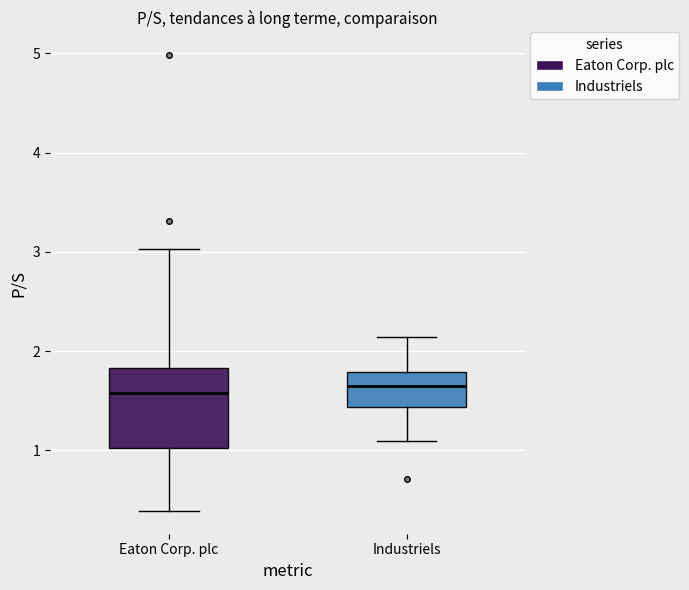

Where is the upper edge of the box for Eaton Corp. plc on the y-axis? The values are not printed on the chart, so give them approximately, as read against the axis.

1.8